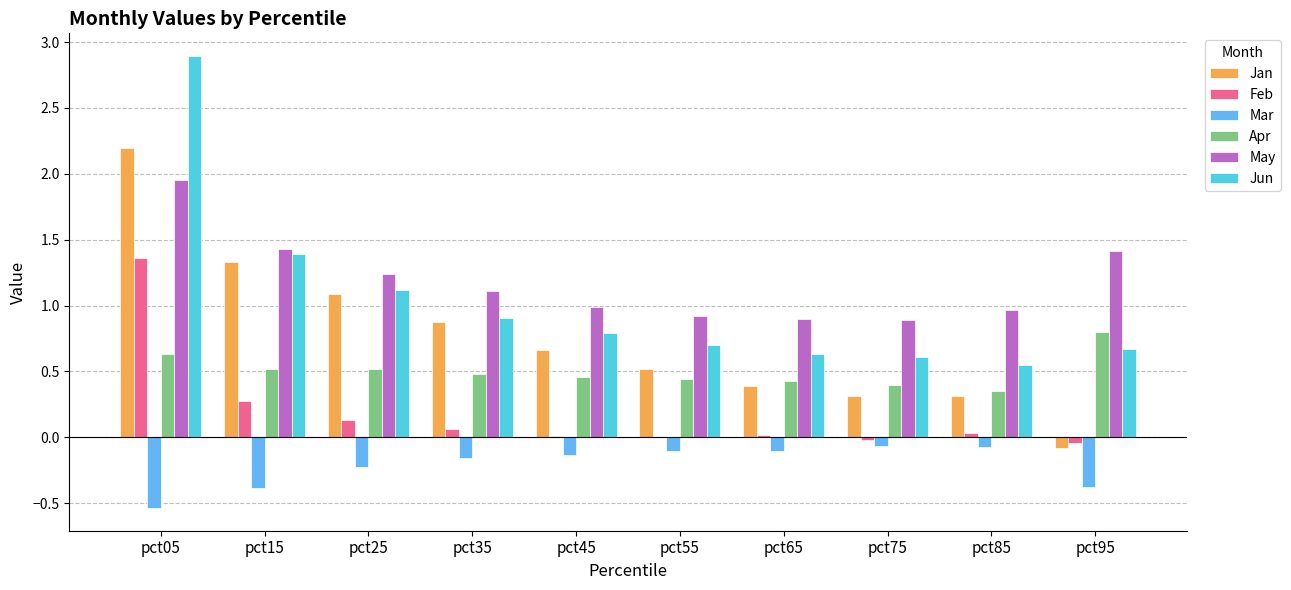

The value of Mar at pct95 is -0.1. True or false?

False